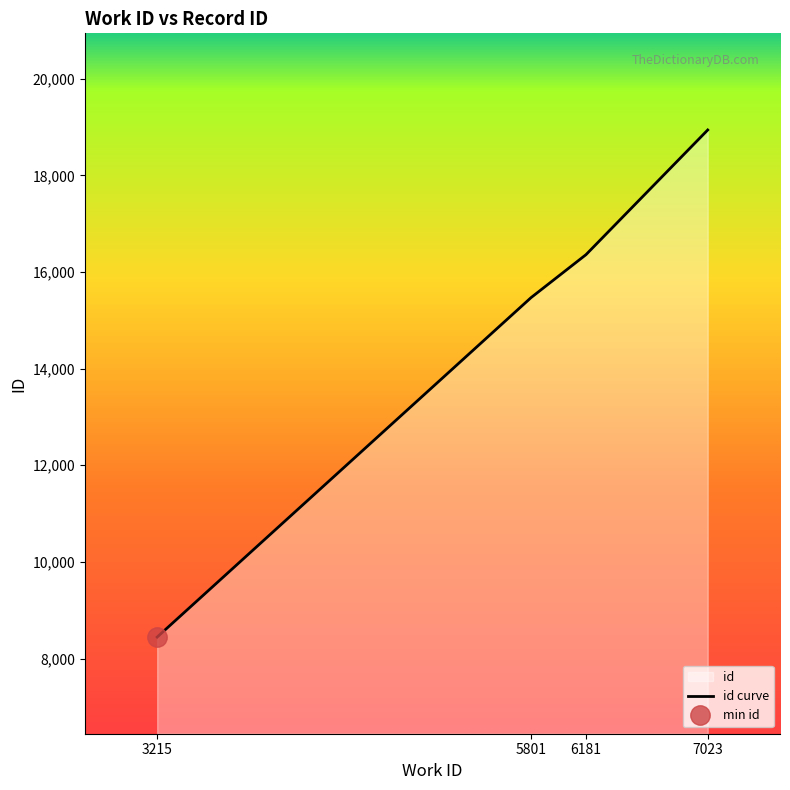

What is the sum of all values?

59210